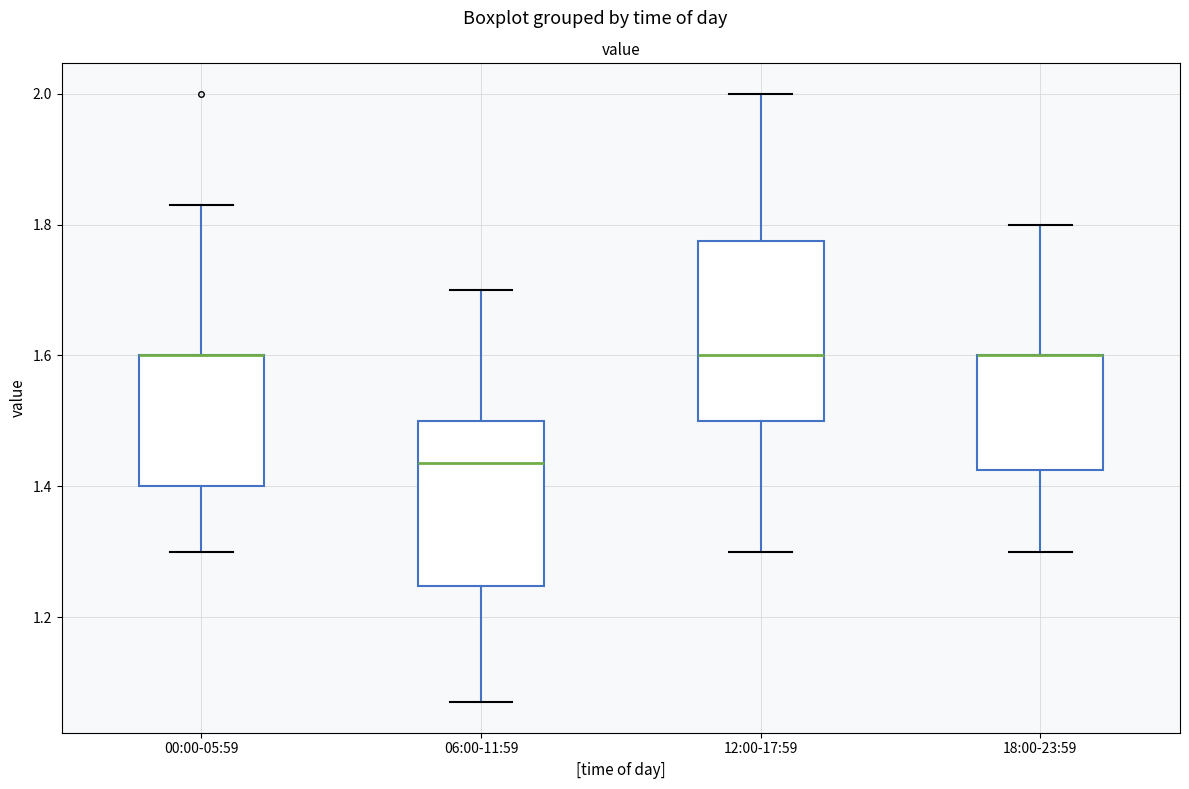

Reading left to right, transcribe this box plot: for each box, give where its median line is, the range the box spans, and where its two whiskers end, as read against the y-axis. The values are not printed on the chart, so give them approximately, as read against the axis.

00:00-05:59: median 1.60 (drawn on the box's upper edge), box 1.40 to 1.60, whiskers 1.30 to 1.84
06:00-11:59: median 1.44, box 1.24 to 1.50, whiskers 1.08 to 1.70
12:00-17:59: median 1.60, box 1.50 to 1.78, whiskers 1.30 to 2.00
18:00-23:59: median 1.60 (drawn on the box's upper edge), box 1.42 to 1.60, whiskers 1.30 to 1.80